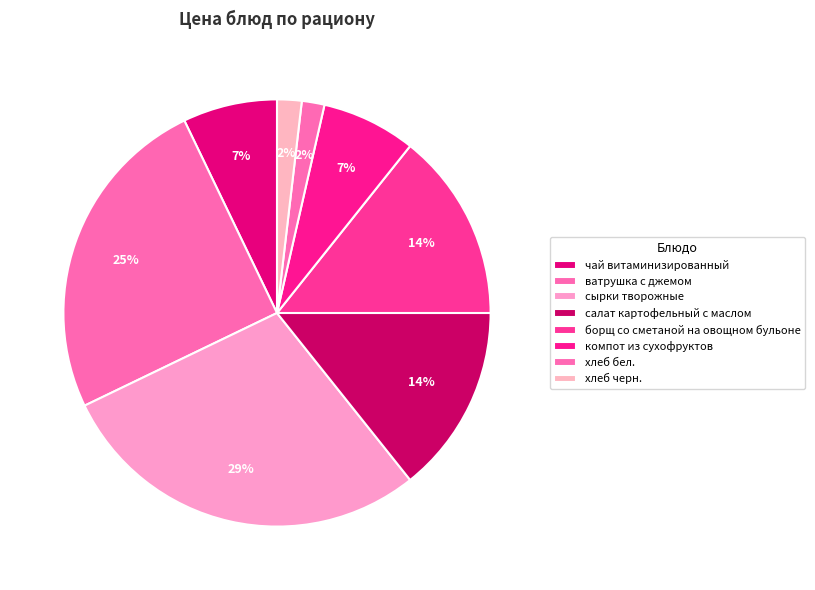

How many segments does this pie chart have?

8